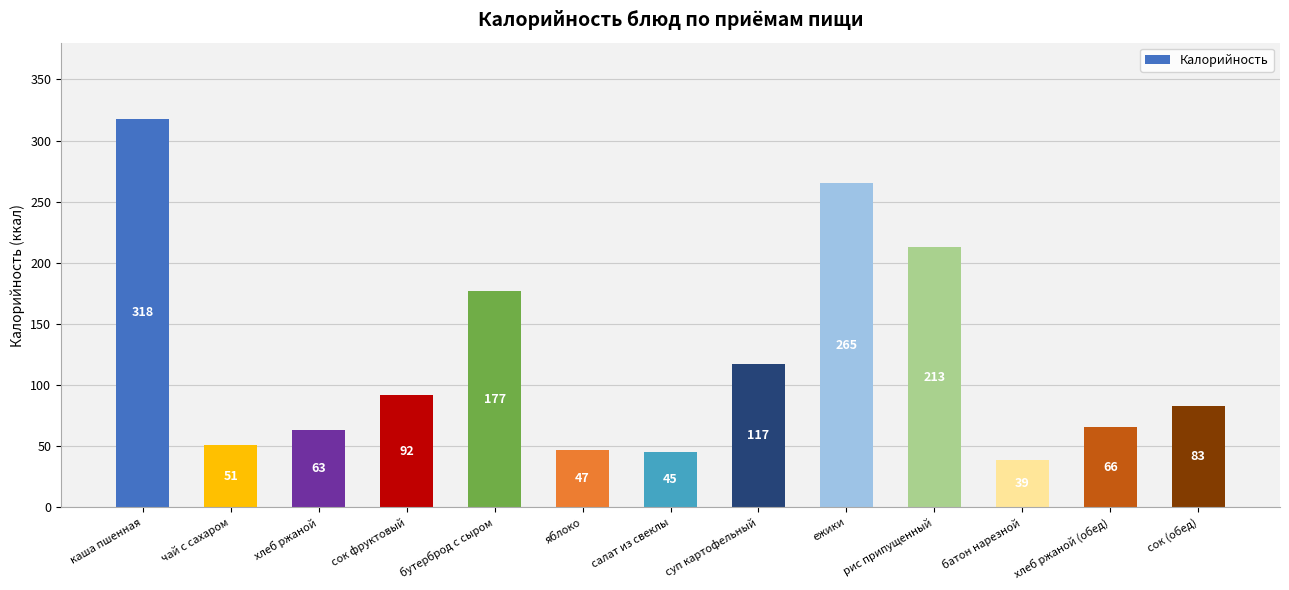

Count the number of data series in this chart.

1